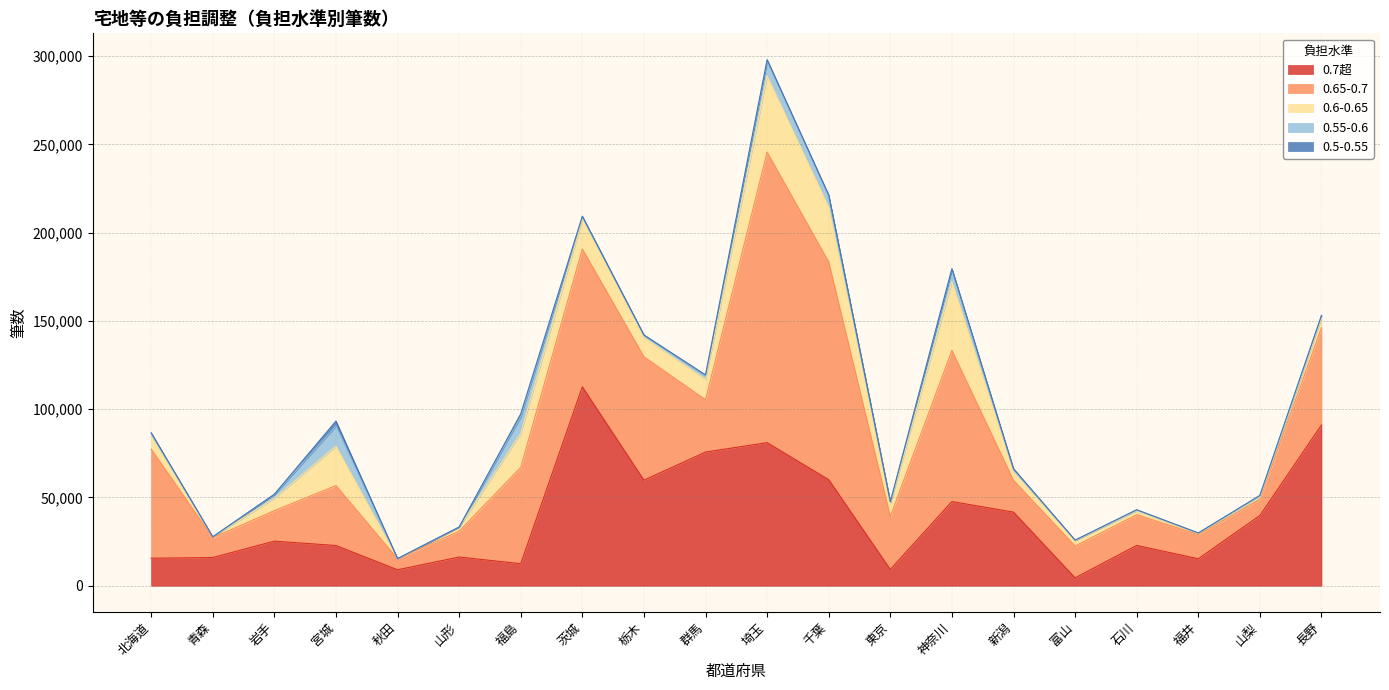

True or false: 0.5-0.55 has a value of 33 at 山形.

True